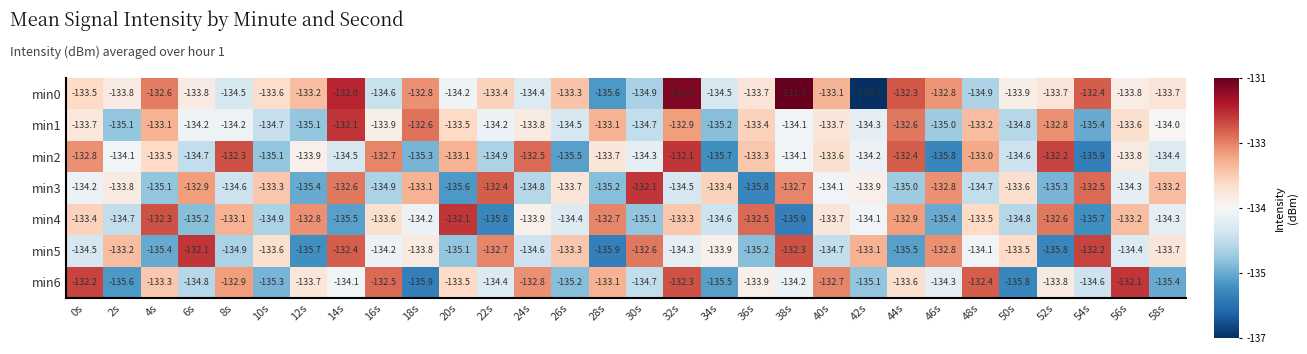

Which series has the largest total across all categories?

min0